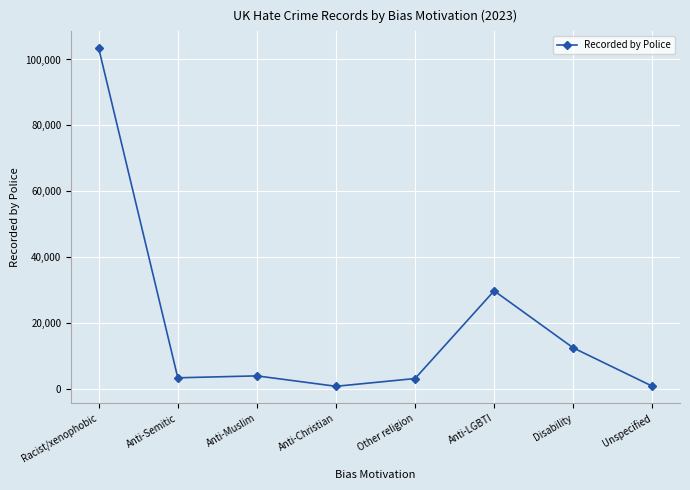

Where is the data nearest to the value 52053?

Anti-LGBTI